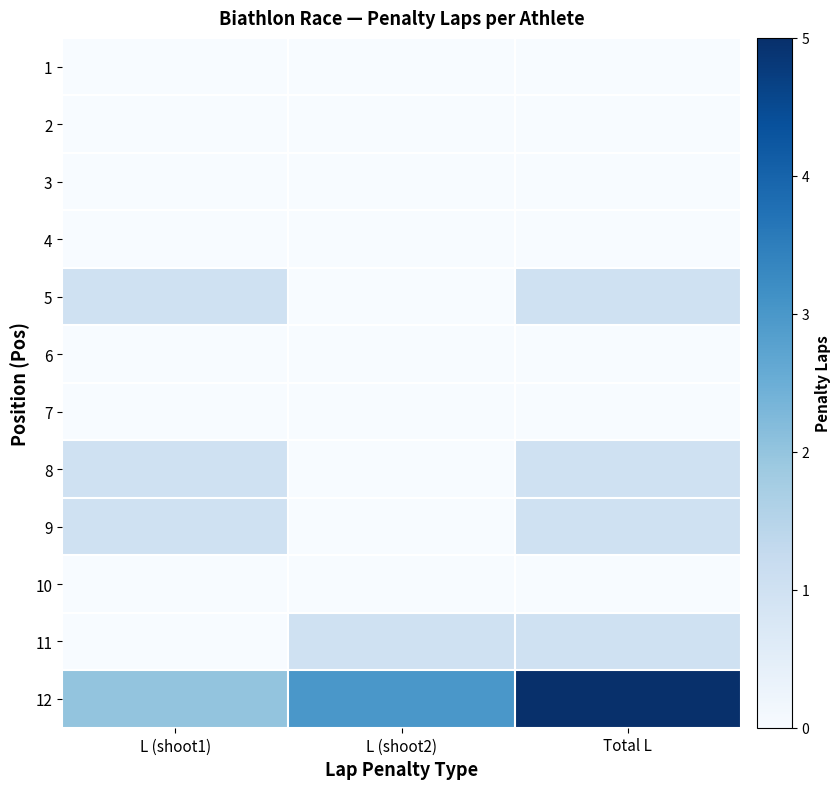

Rank the series by their maximum value, from highest to lowest.

12, 5, 8, 9, 11, 1, 2, 3, 4, 6, 7, 10